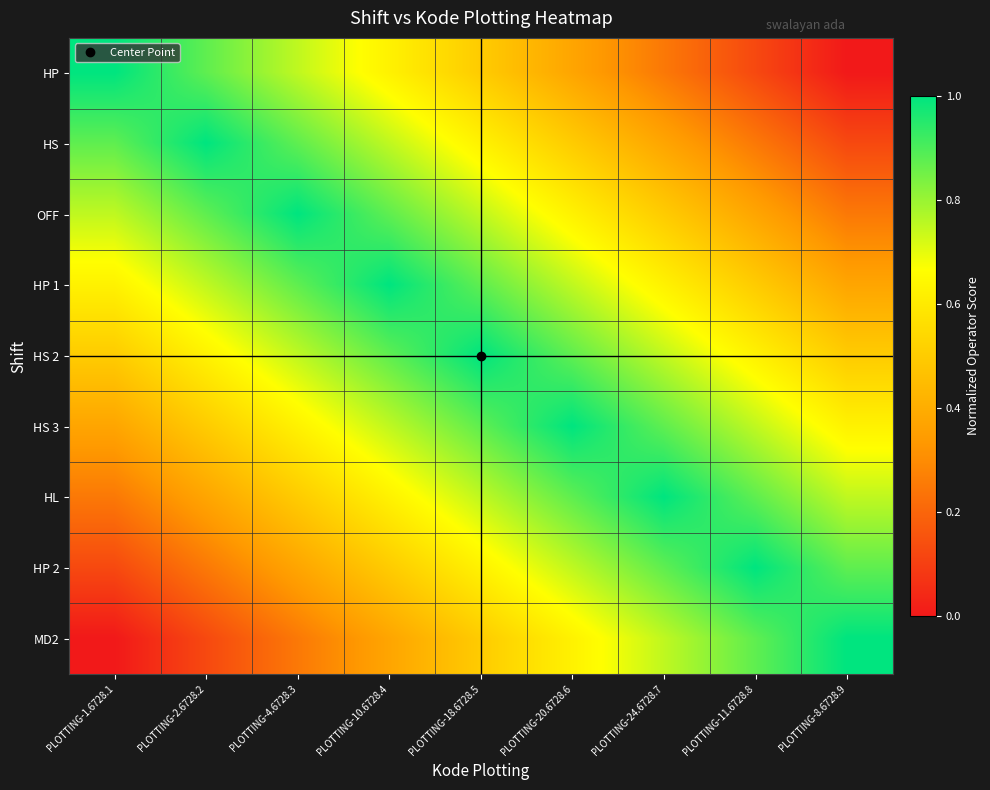

Reading right to left, transcribe all the data shown in this chart.

HP: PLOTTING-8.6728.9=0.0	PLOTTING-11.6728.8=0.1	PLOTTING-24.6728.7=0.2	PLOTTING-20.6728.6=0.4	PLOTTING-18.6728.5=0.5	PLOTTING-10.6728.4=0.6	PLOTTING-4.6728.3=0.7	PLOTTING-2.6728.2=0.9	PLOTTING-1.6728.1=1.0
HS: PLOTTING-8.6728.9=0.1	PLOTTING-11.6728.8=0.2	PLOTTING-24.6728.7=0.4	PLOTTING-20.6728.6=0.5	PLOTTING-18.6728.5=0.6	PLOTTING-10.6728.4=0.7	PLOTTING-4.6728.3=0.9	PLOTTING-2.6728.2=1.0	PLOTTING-1.6728.1=0.9
OFF: PLOTTING-8.6728.9=0.2	PLOTTING-11.6728.8=0.4	PLOTTING-24.6728.7=0.5	PLOTTING-20.6728.6=0.6	PLOTTING-18.6728.5=0.7	PLOTTING-10.6728.4=0.9	PLOTTING-4.6728.3=1.0	PLOTTING-2.6728.2=0.9	PLOTTING-1.6728.1=0.7
HP 1: PLOTTING-8.6728.9=0.4	PLOTTING-11.6728.8=0.5	PLOTTING-24.6728.7=0.6	PLOTTING-20.6728.6=0.7	PLOTTING-18.6728.5=0.9	PLOTTING-10.6728.4=1.0	PLOTTING-4.6728.3=0.9	PLOTTING-2.6728.2=0.7	PLOTTING-1.6728.1=0.6
HS 2: PLOTTING-8.6728.9=0.5	PLOTTING-11.6728.8=0.6	PLOTTING-24.6728.7=0.7	PLOTTING-20.6728.6=0.9	PLOTTING-18.6728.5=1.0	PLOTTING-10.6728.4=0.9	PLOTTING-4.6728.3=0.7	PLOTTING-2.6728.2=0.6	PLOTTING-1.6728.1=0.5
HS 3: PLOTTING-8.6728.9=0.6	PLOTTING-11.6728.8=0.7	PLOTTING-24.6728.7=0.9	PLOTTING-20.6728.6=1.0	PLOTTING-18.6728.5=0.9	PLOTTING-10.6728.4=0.7	PLOTTING-4.6728.3=0.6	PLOTTING-2.6728.2=0.5	PLOTTING-1.6728.1=0.4
HL: PLOTTING-8.6728.9=0.7	PLOTTING-11.6728.8=0.9	PLOTTING-24.6728.7=1.0	PLOTTING-20.6728.6=0.9	PLOTTING-18.6728.5=0.7	PLOTTING-10.6728.4=0.6	PLOTTING-4.6728.3=0.5	PLOTTING-2.6728.2=0.4	PLOTTING-1.6728.1=0.2
HP 2: PLOTTING-8.6728.9=0.9	PLOTTING-11.6728.8=1.0	PLOTTING-24.6728.7=0.9	PLOTTING-20.6728.6=0.7	PLOTTING-18.6728.5=0.6	PLOTTING-10.6728.4=0.5	PLOTTING-4.6728.3=0.4	PLOTTING-2.6728.2=0.2	PLOTTING-1.6728.1=0.1
MD2: PLOTTING-8.6728.9=1.0	PLOTTING-11.6728.8=0.9	PLOTTING-24.6728.7=0.7	PLOTTING-20.6728.6=0.6	PLOTTING-18.6728.5=0.5	PLOTTING-10.6728.4=0.4	PLOTTING-4.6728.3=0.2	PLOTTING-2.6728.2=0.1	PLOTTING-1.6728.1=0.0